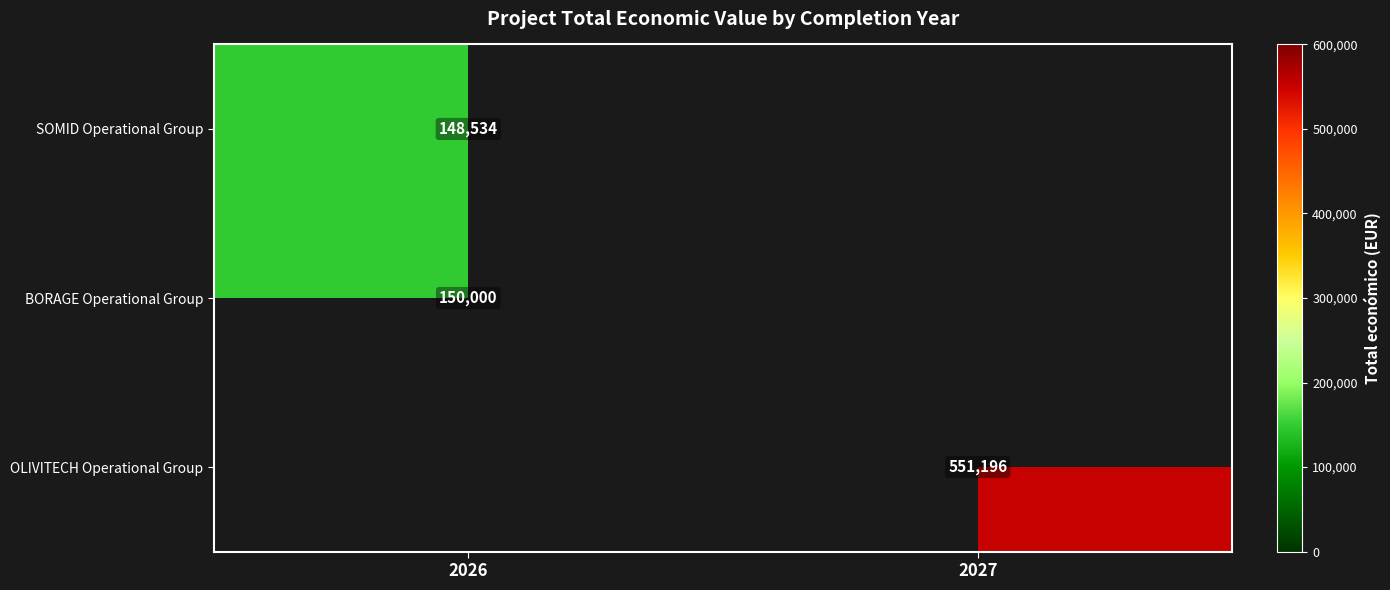

How many categories are shown in the chart?

2